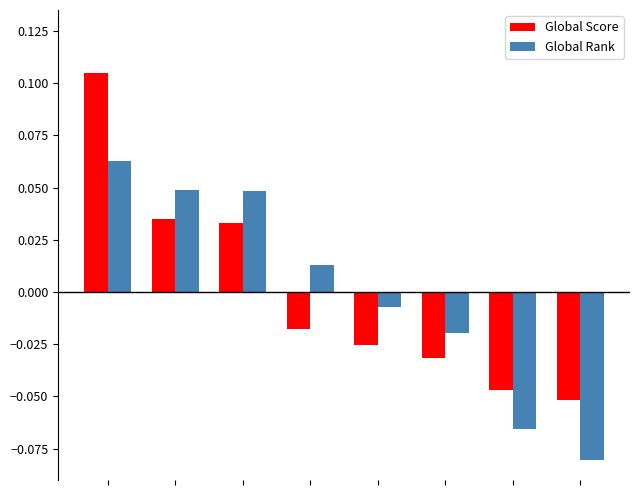

At how many categories does at least one series exceed 0?

4